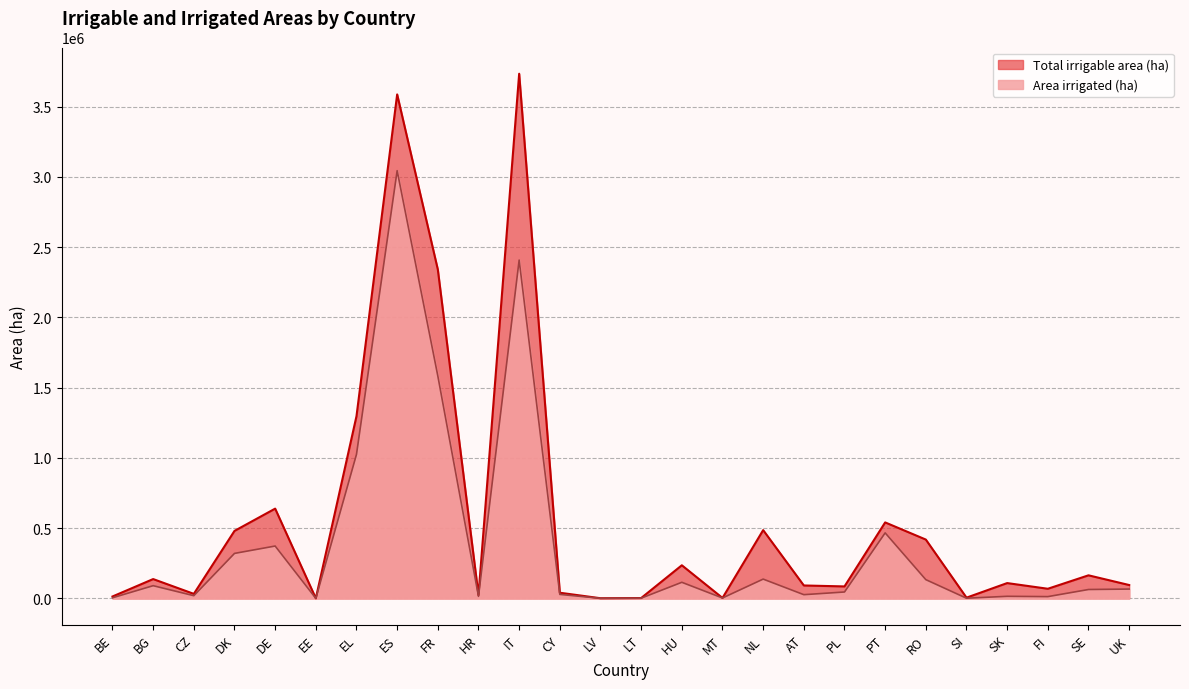

The value of Total irrigable area (ha) at CZ is 32230. True or false?

True